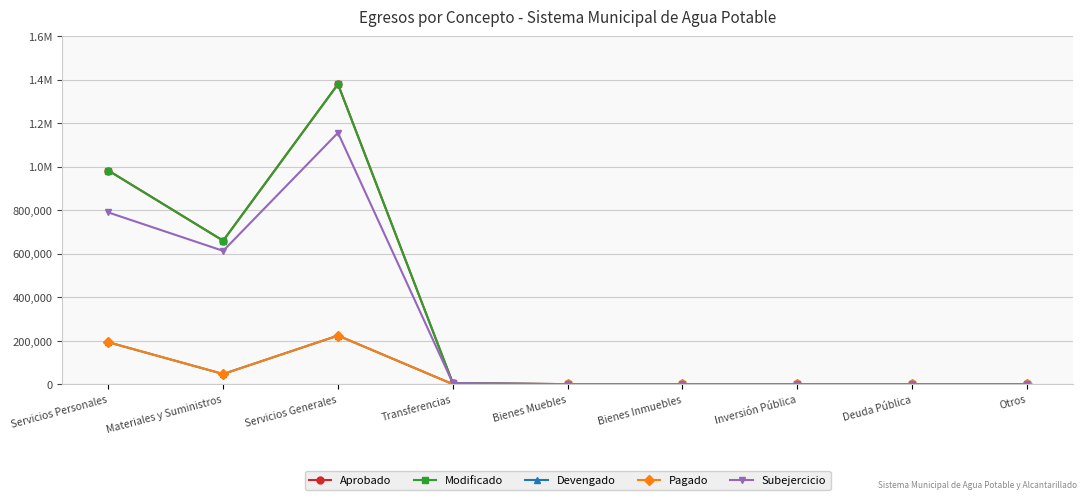

True or false: Aprobado and Pagado intersect in this chart.

False